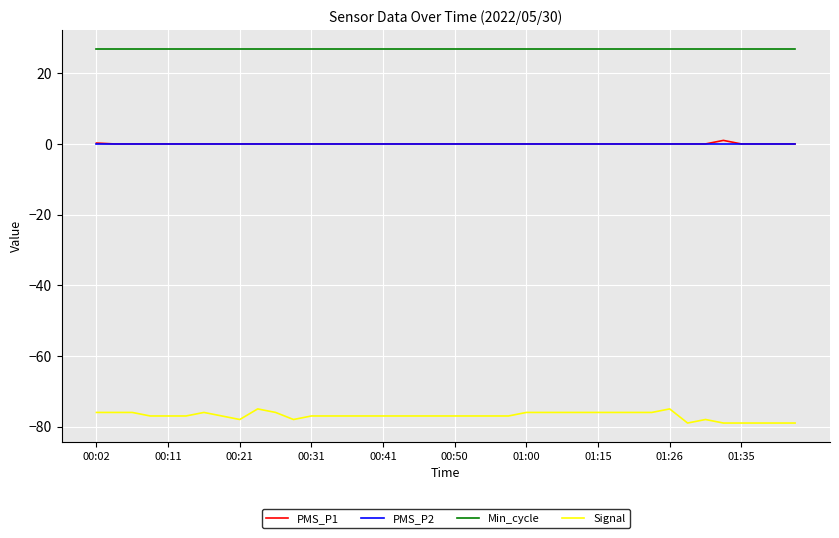

True or false: PMS_P2 and Min_cycle intersect in this chart.

False